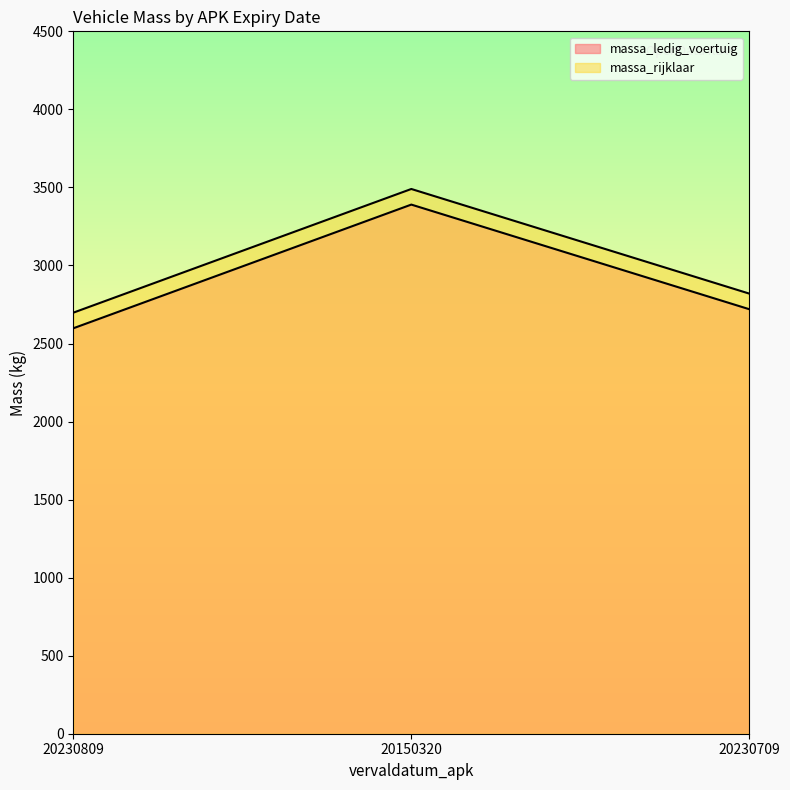

What is the label of the 3rd point from the left?

20230709